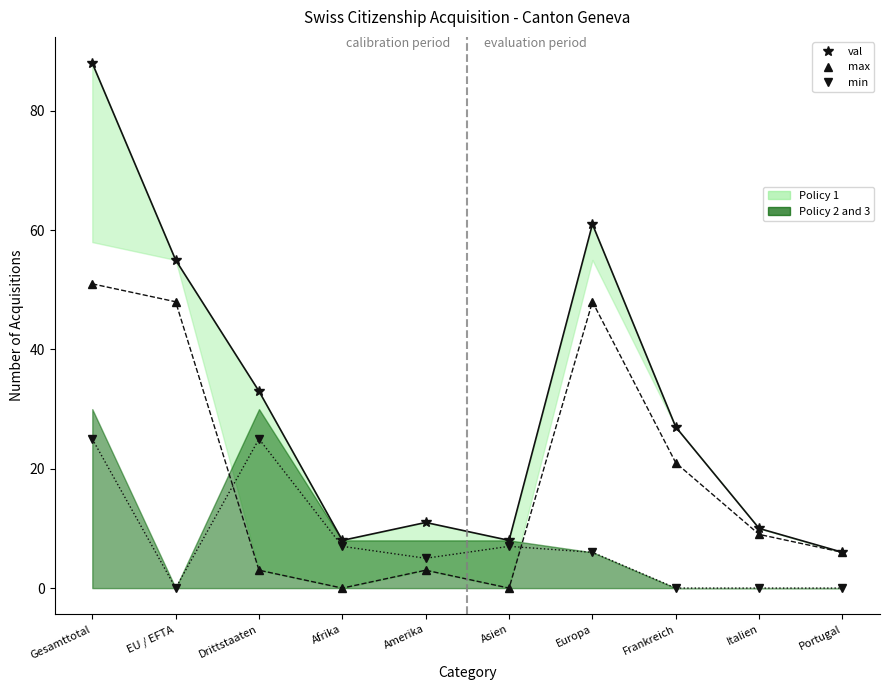

How many lines are shown in the chart?

3